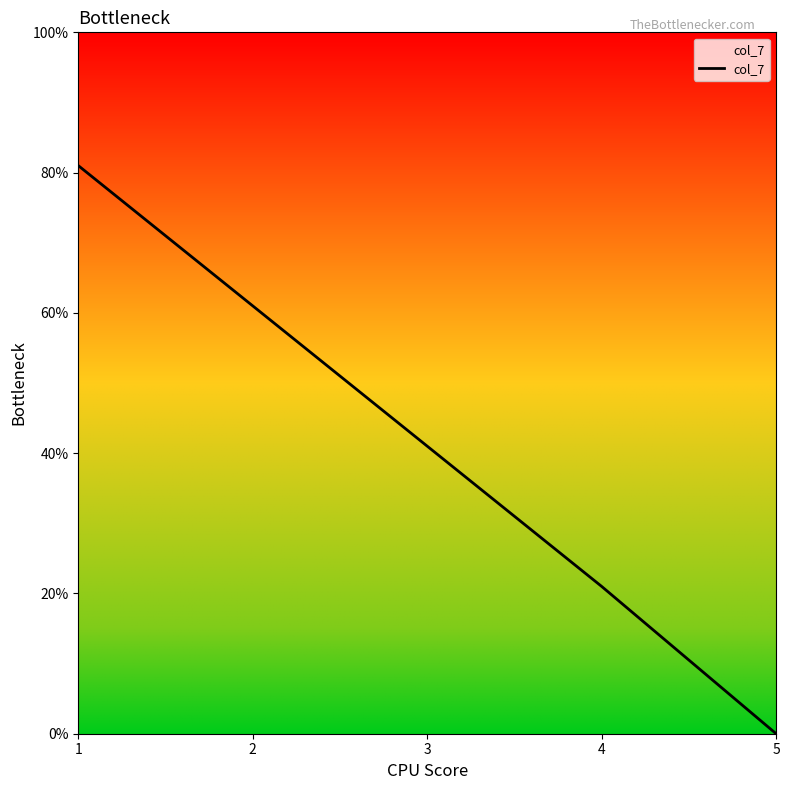

Count the values in the range 0 to 1.

5